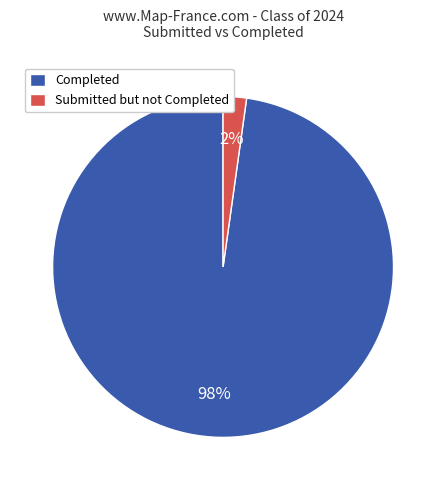

Rank the categories by value from lowest to highest.

Submitted but not Completed, Completed